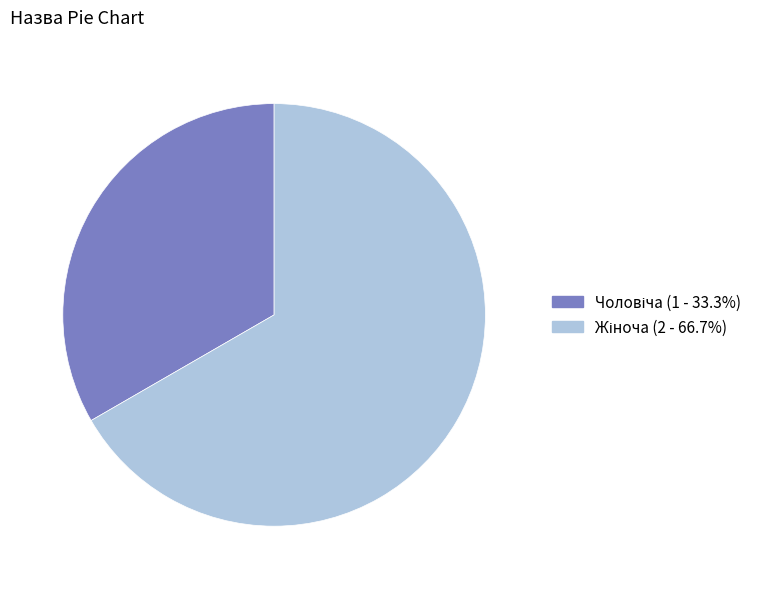

Is there any slice that represents more than half of the pie?

Yes